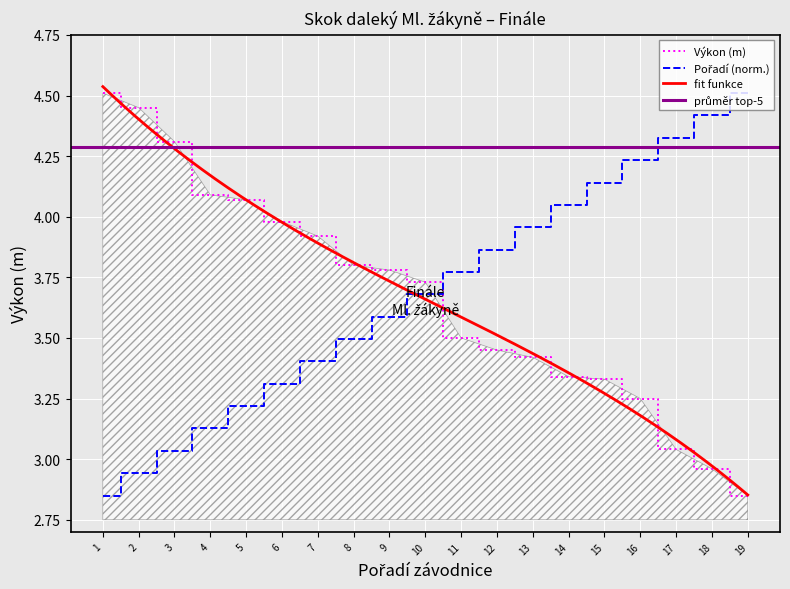

True or false: Výkon (m) has a value of 4.9 at 13.

False